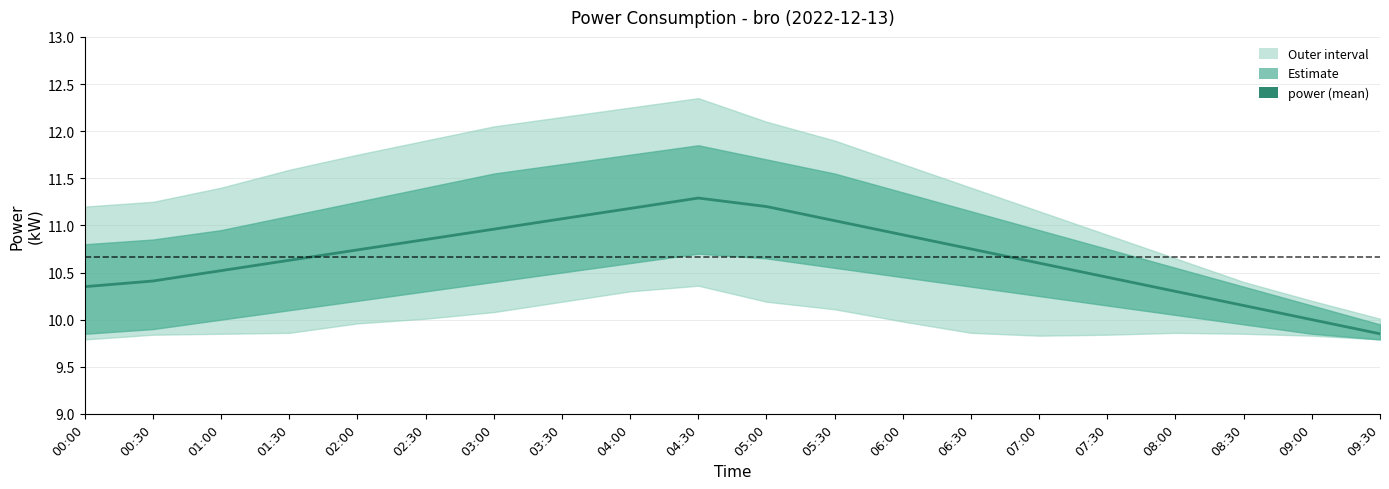

Reading left to right, transcribe all the data shown in this chart.

00:00=10.3	00:30=10.4	01:00=10.5	01:30=10.6	02:00=10.7	02:30=10.8	03:00=11.0	03:30=11.1	04:00=11.2	04:30=11.3	05:00=11.2	05:30=11.1	06:00=10.9	06:30=10.8	07:00=10.6	07:30=10.4	08:00=10.3	08:30=10.2	09:00=10.0	09:30=9.8